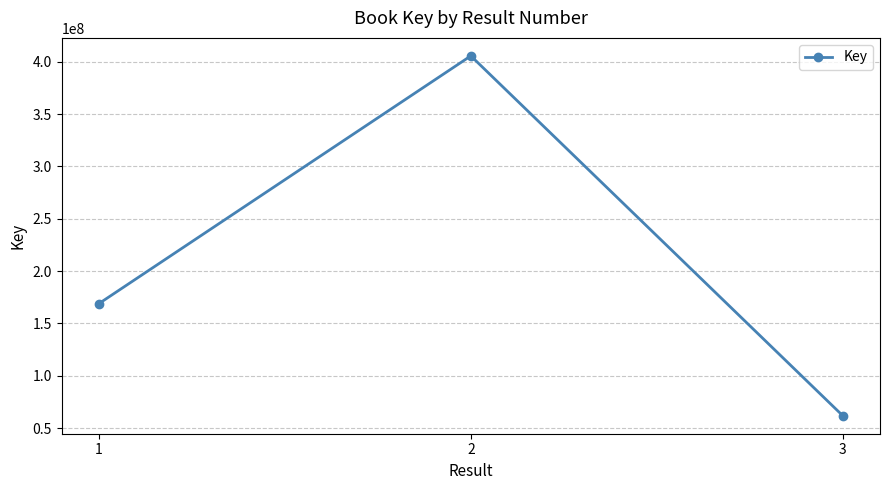

What is the maximum value shown in the chart?

405558321